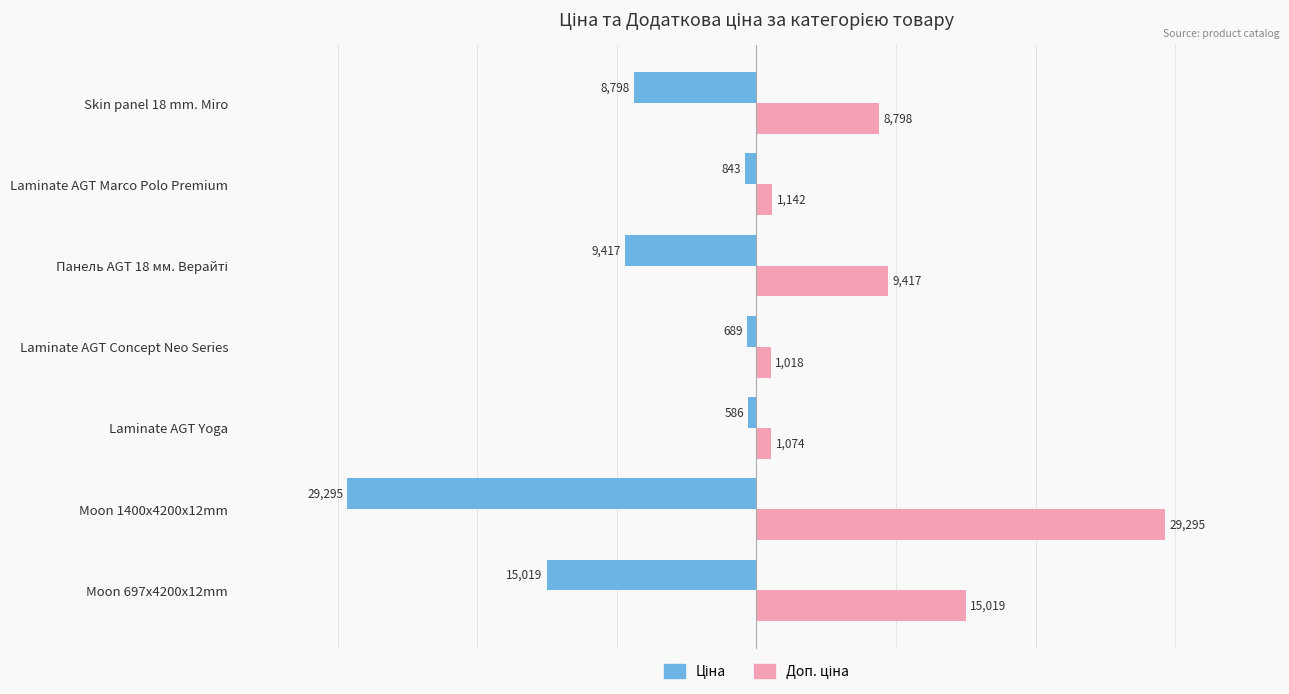

At how many categories does at least one series exceed 8539?

4